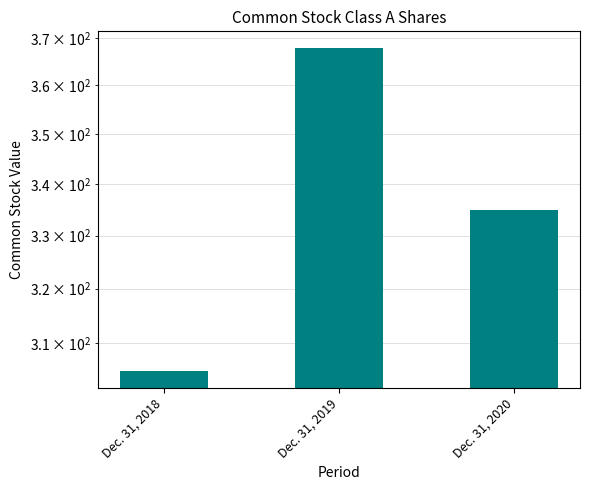

Are the bars horizontal?

No